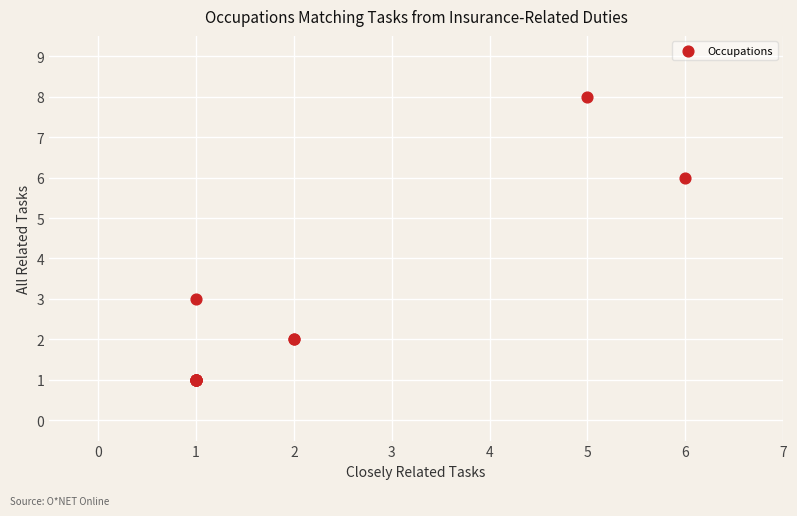

What Y value in the scatter plot is closest to 4?

3